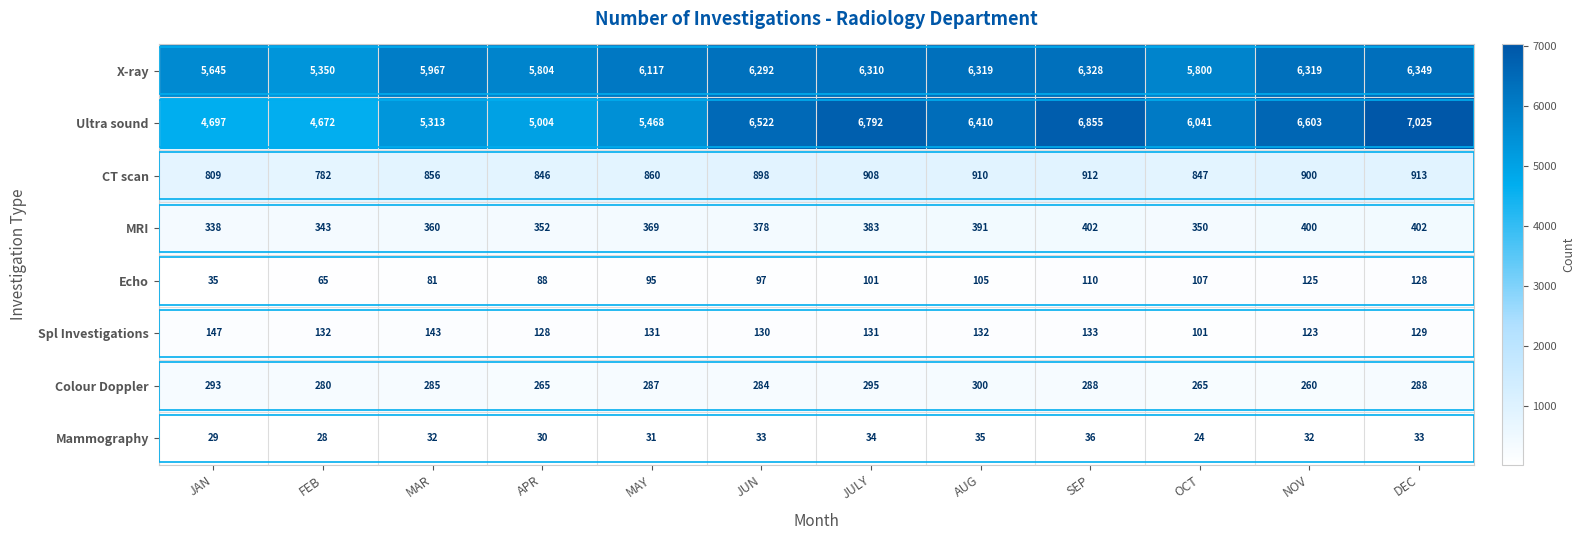

What is the total value across all series at MAY?

13358